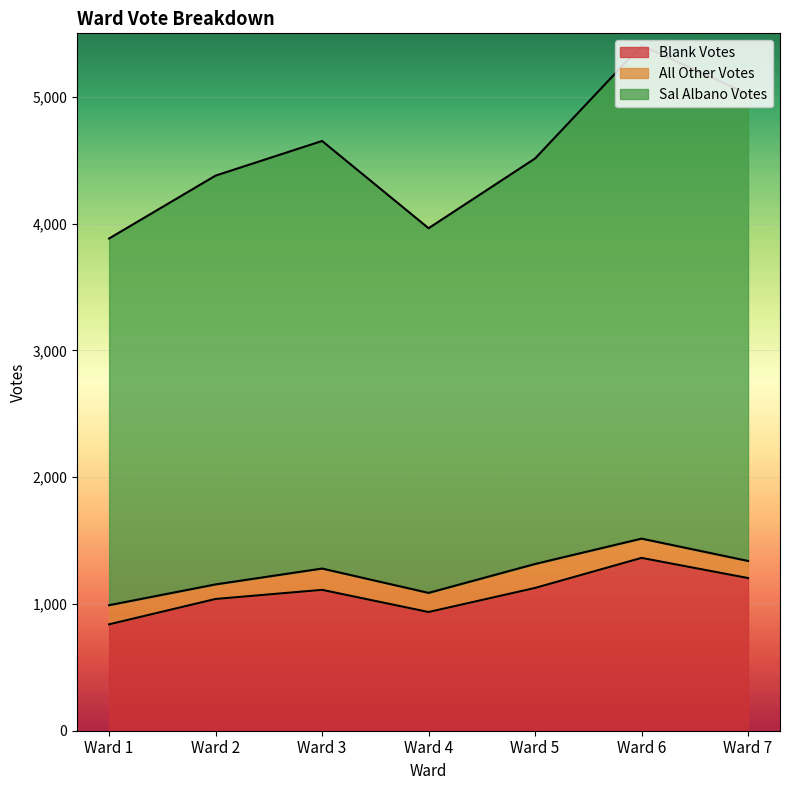

What is the smallest value displayed?

839